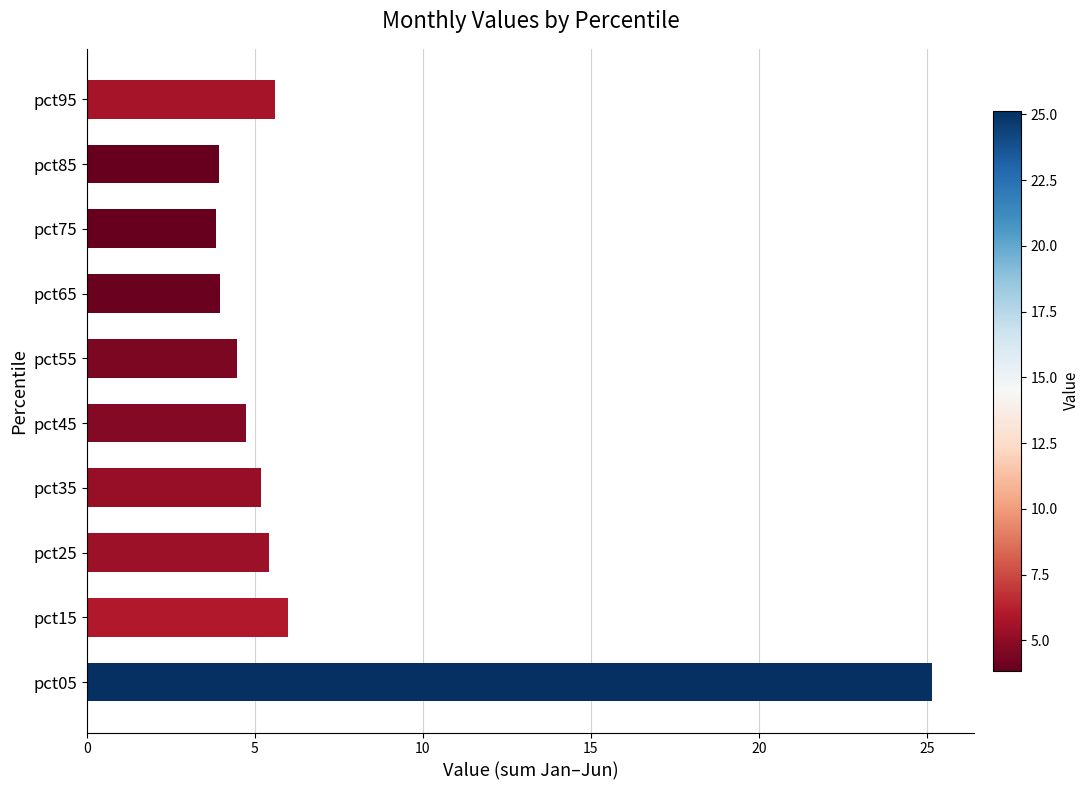

What is the minimum value shown in the chart?

3.8